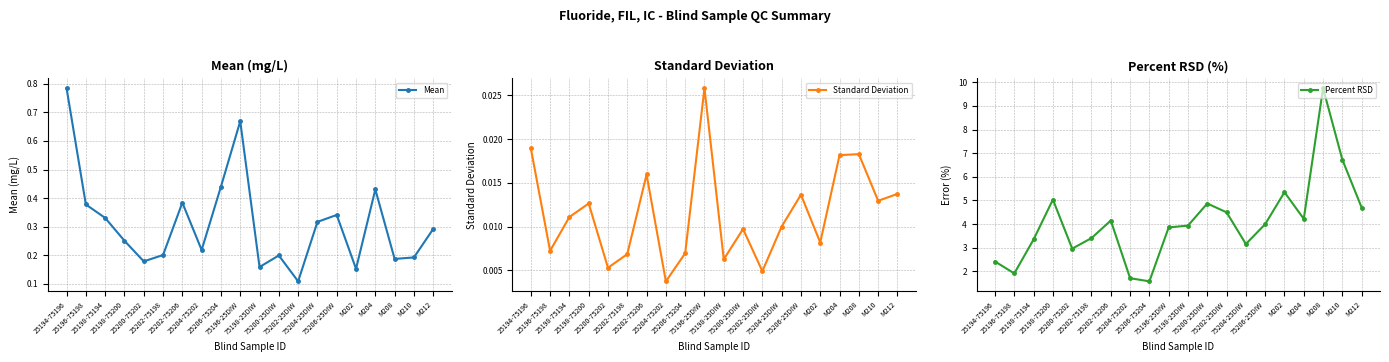

True or false: Standard Deviation and Mean cross at least once.

False